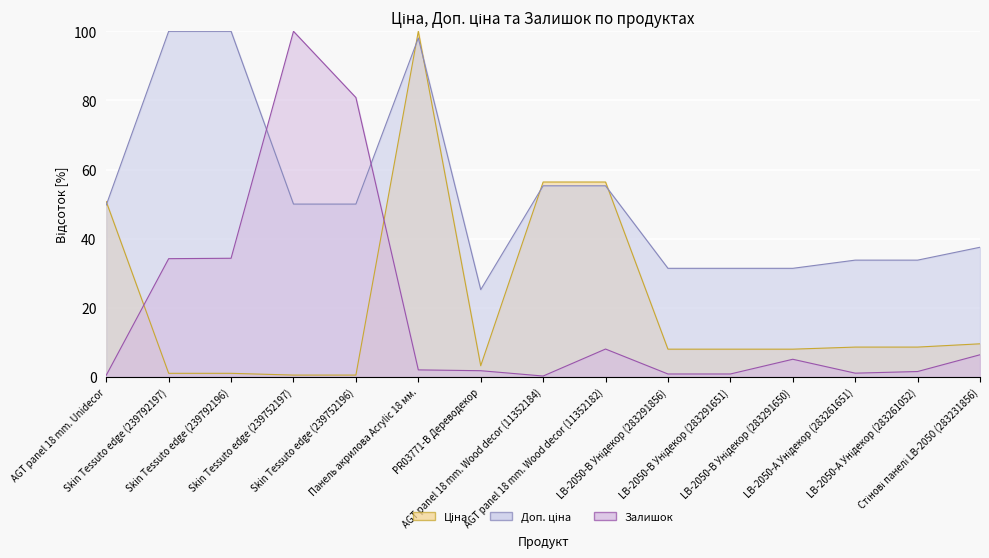

True or false: Залишок and Ціна cross at least once.

True